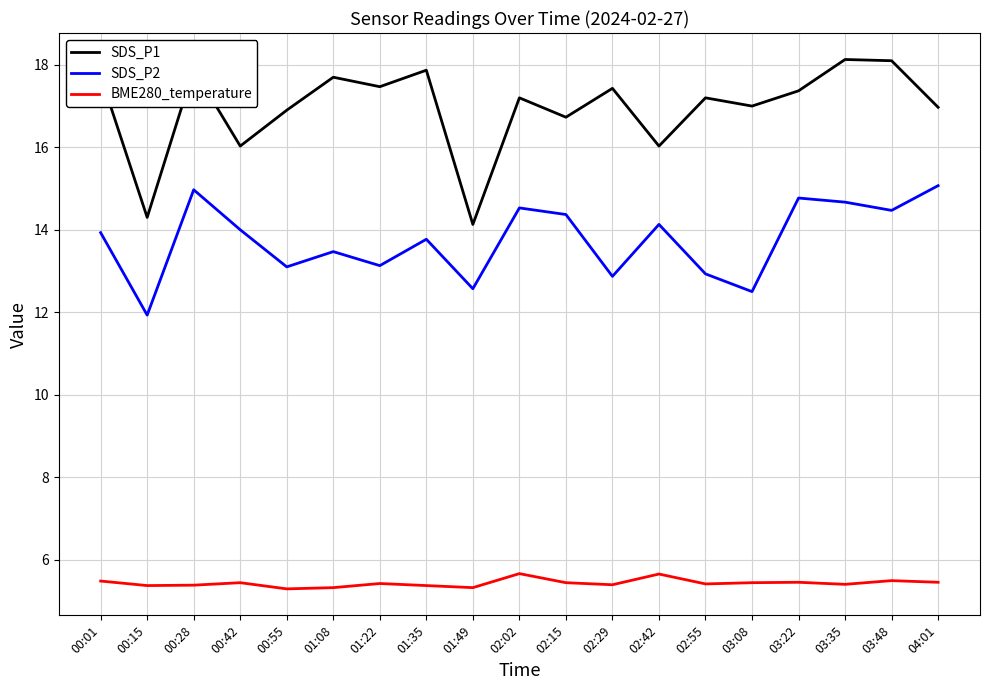

True or false: SDS_P1 and BME280_temperature cross at least once.

False